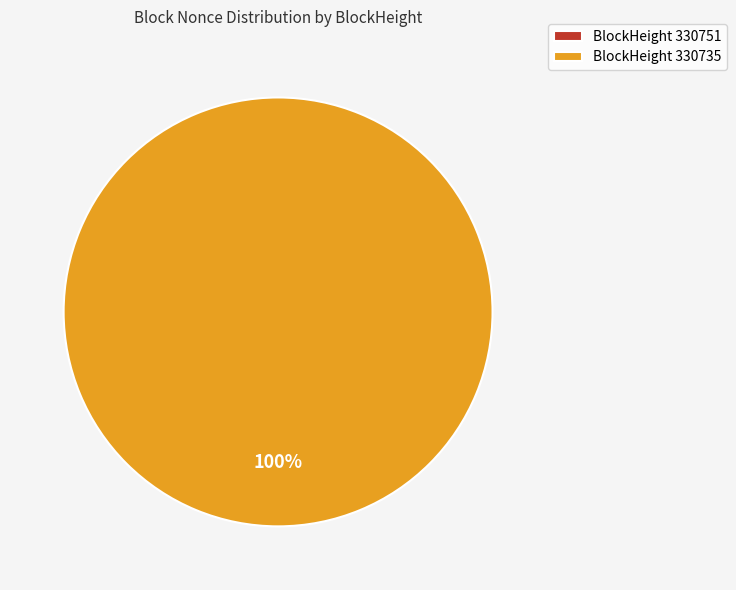

The 330751 slice represents 10% of the pie. True or false?

False